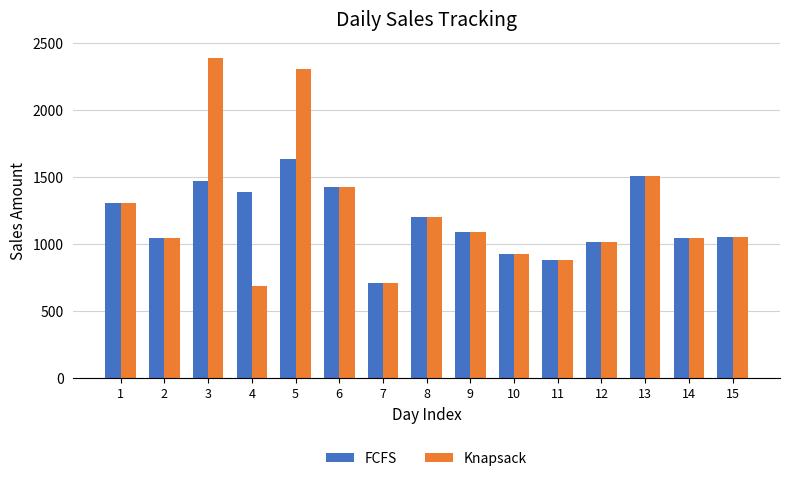

What is the minimum value for FCFS?

714.4